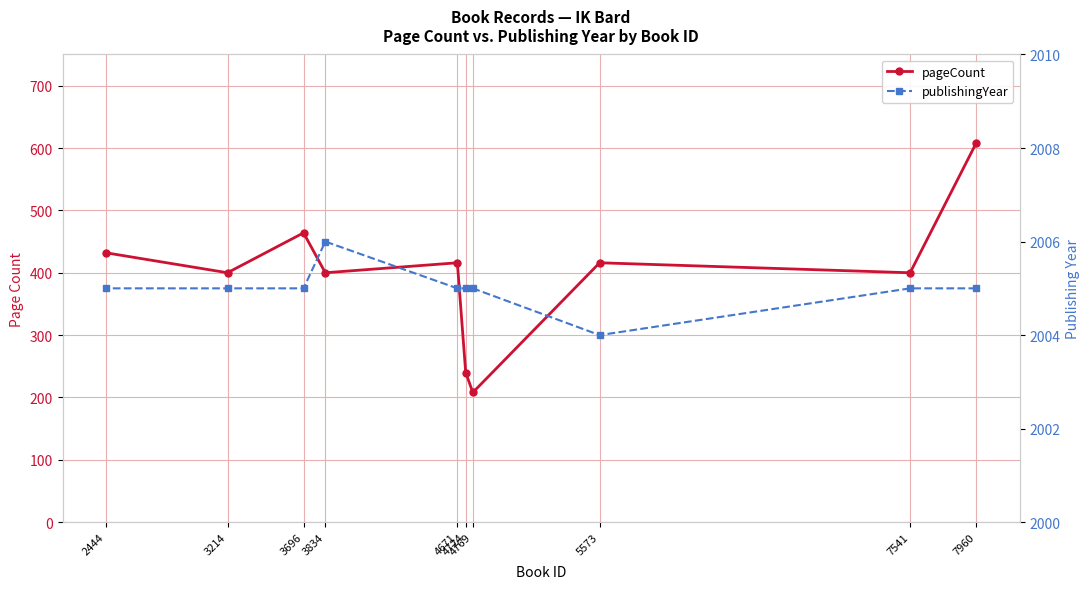

What is the sum of all publishingYear values?

20050